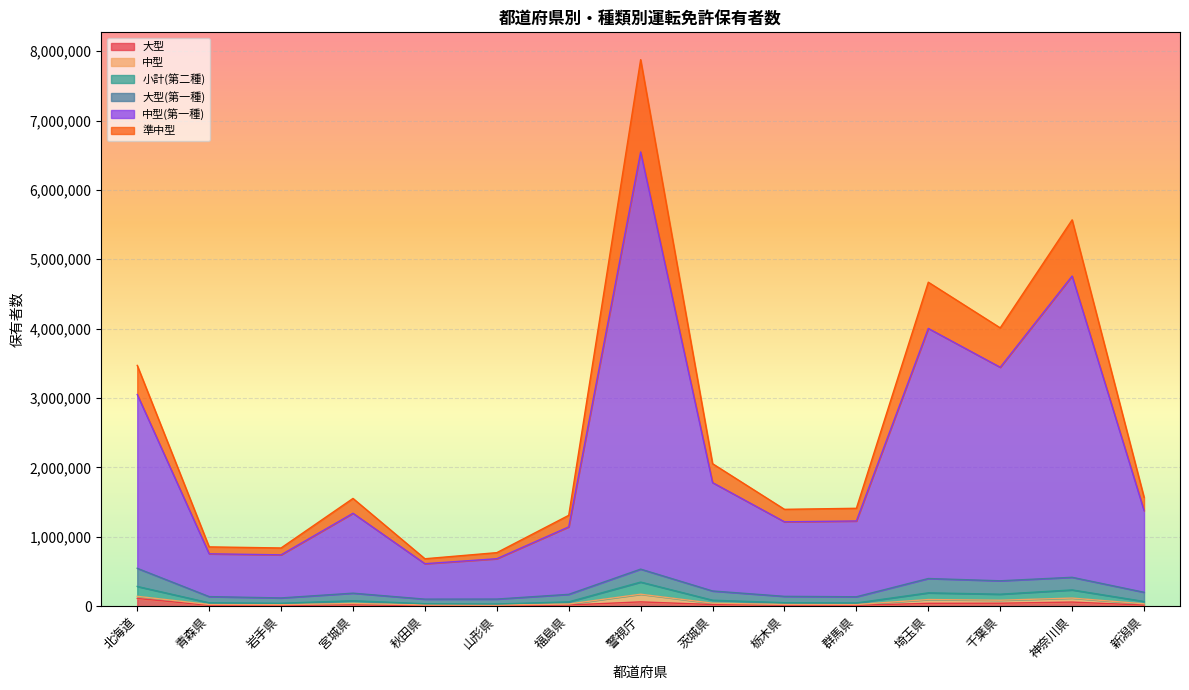

How many interior local valleys does the 大型 series have?

3